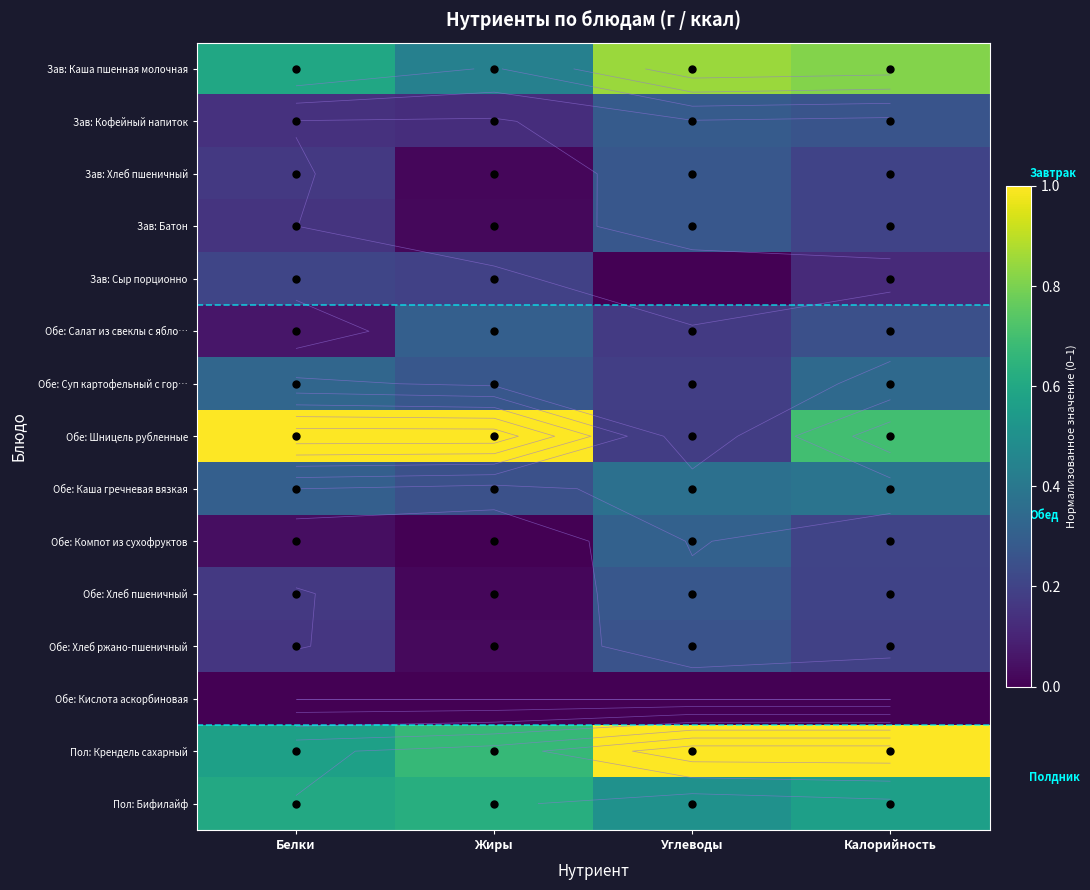

Which category has the lowest value in the Зав: Батон series?

Жиры